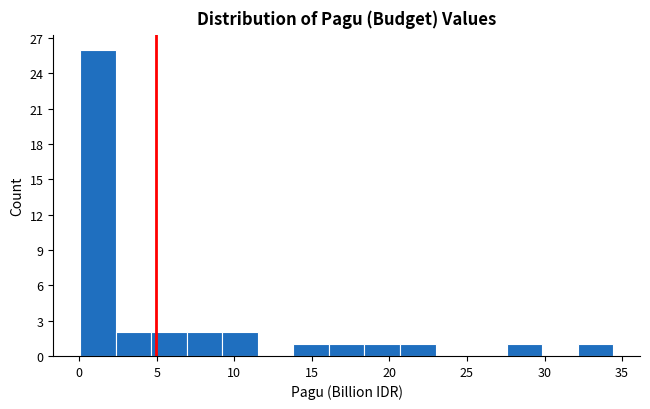

Reading left to right, list every bar in this chart as the range it spans on the x-axis followed by its height. Neither the bar edges nor the heights are printed on the chart, so give them approximately, as read against the axes.

0.0 to 2.5: 26
2.5 to 4.5: 2
4.5 to 7.0: 2
7.0 to 9.0: 2
9.0 to 11.5: 2
11.5 to 14.0: 0
14.0 to 16.0: 1
16.0 to 18.5: 1
18.5 to 20.5: 1
20.5 to 23.0: 1
23.0 to 25.5: 0
25.5 to 27.5: 0
27.5 to 30.0: 1
30.0 to 32.0: 0
32.0 to 34.5: 1